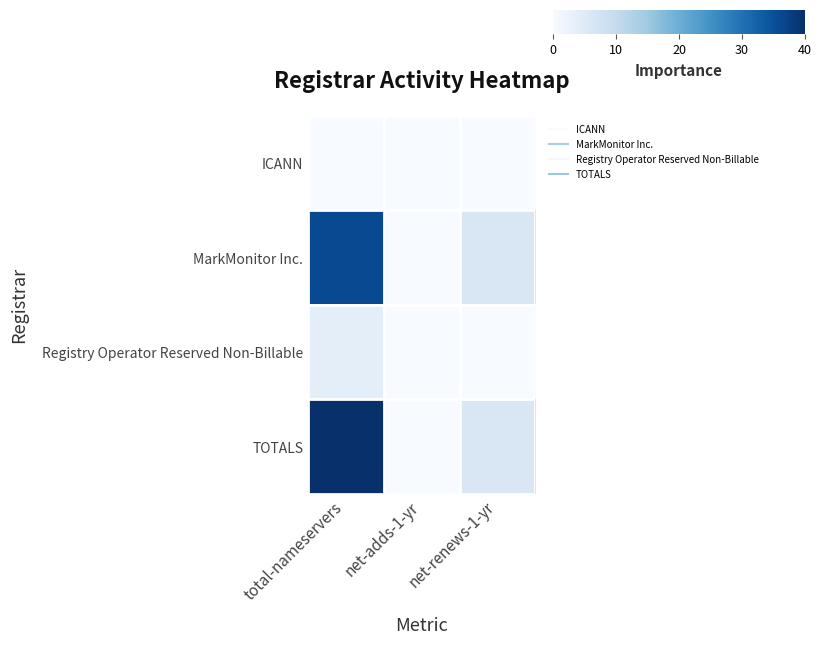

At how many categories does at least one series exceed 37?

1